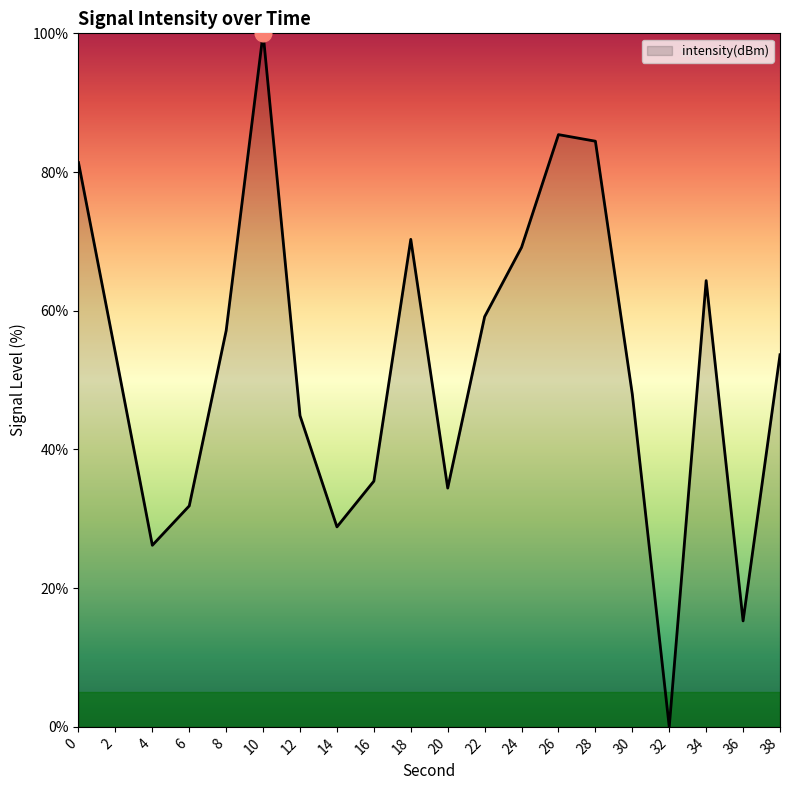

What is the change in value from 0 to 22?

-22.2